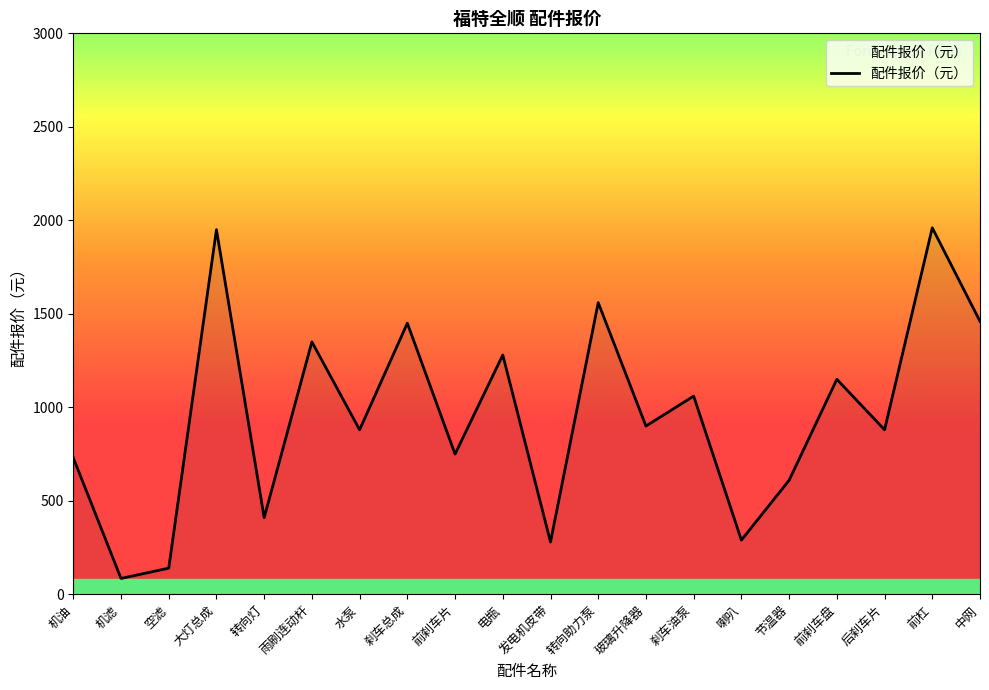

Between 前刹车盘 and 雨刷连动杆, which is larger?

雨刷连动杆